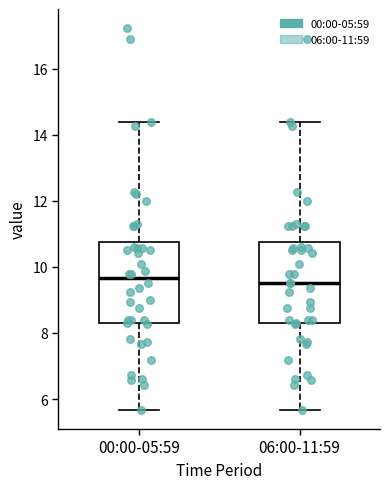

Reading left to right, transcribe this box plot: for each box, give where its median line is, the range the box spans, and where its two whiskers end, as read against the y-axis. The values are not printed on the chart, so give them approximately, as read against the axis.

00:00-05:59: median 9.6, box 8.2 to 10.8, whiskers 5.6 to 14.4
06:00-11:59: median 9.6, box 8.2 to 10.8, whiskers 5.6 to 14.4